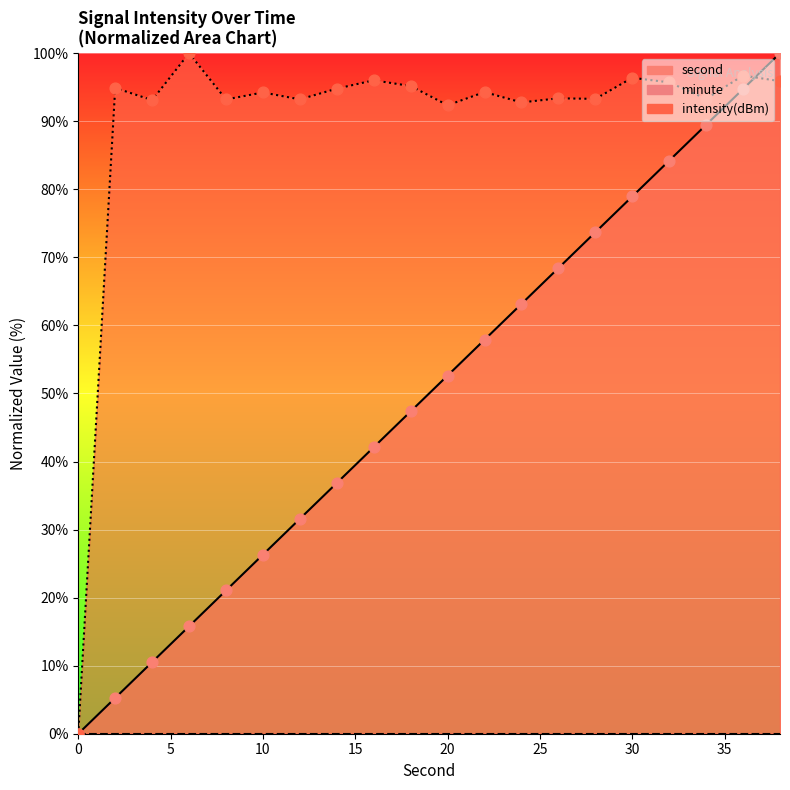

Which series reaches the minimum Y coordinate?

second